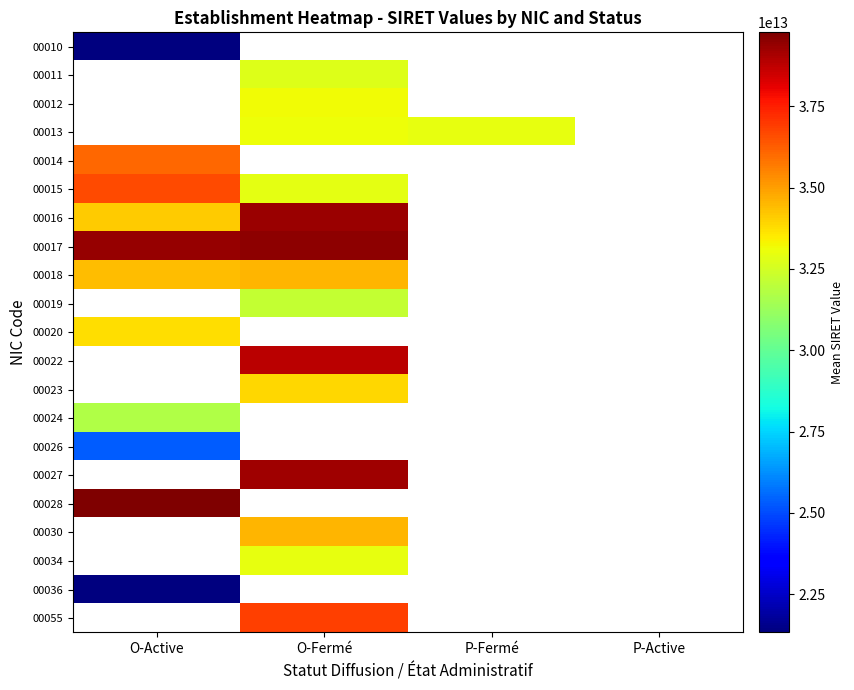

Which has a higher value, O-Fermé or O-Active?

O-Active